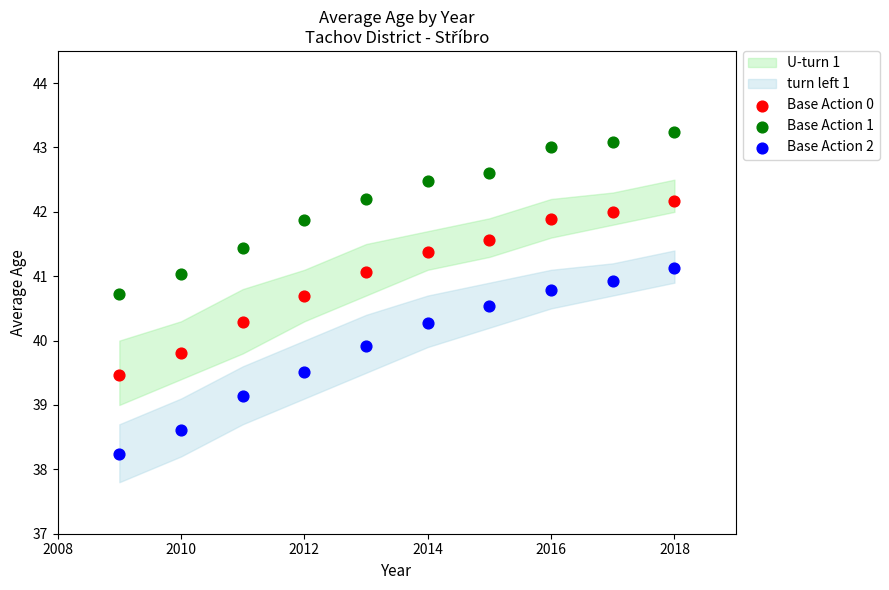

Which series has the widest spread of Y values?

Base Action 2